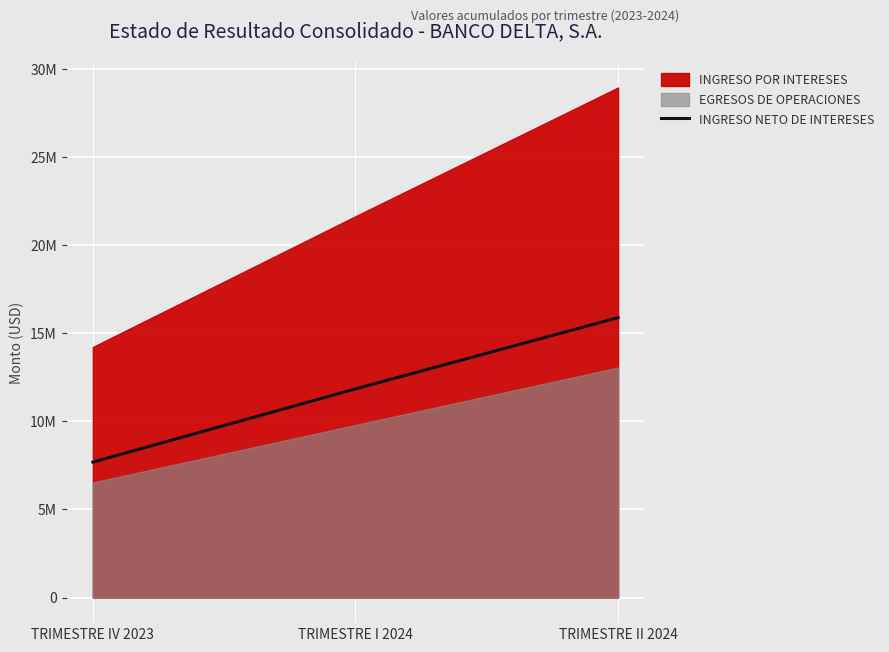

List the labels in order of value, smallest first.

TRIMESTRE IV 2023, TRIMESTRE I 2024, TRIMESTRE II 2024